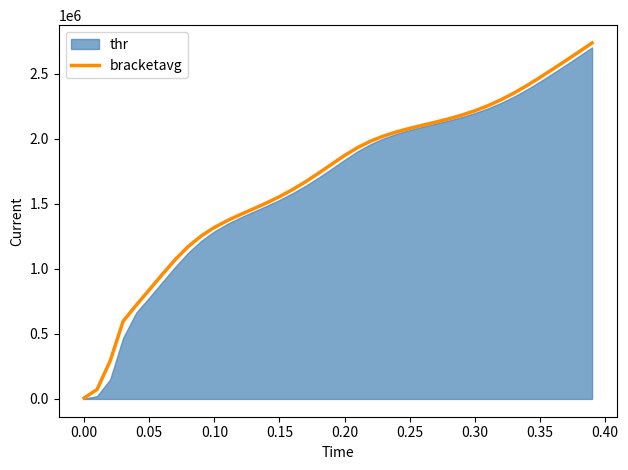

What is the maximum value for bracketavg?

2734938.3